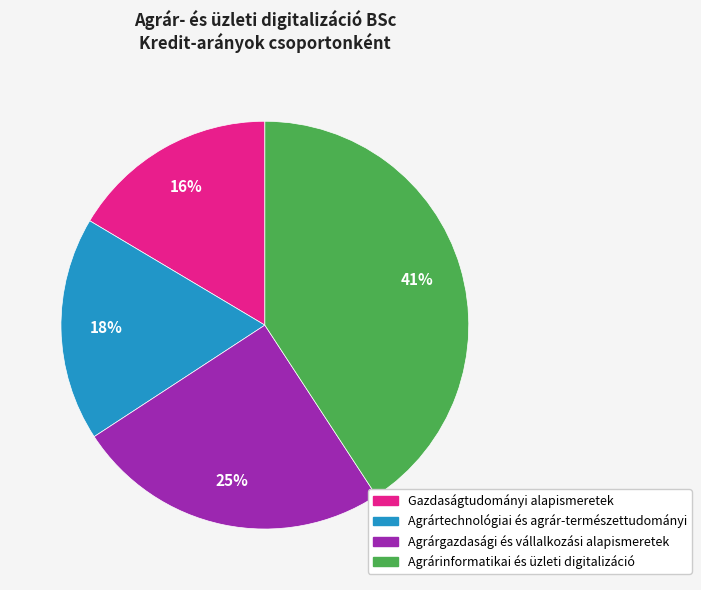

Is the sum of Agrárinformatikai és üzleti digitalizáció and Agrárgazdasági és vállalkozási alapismeretek greater than half?

Yes